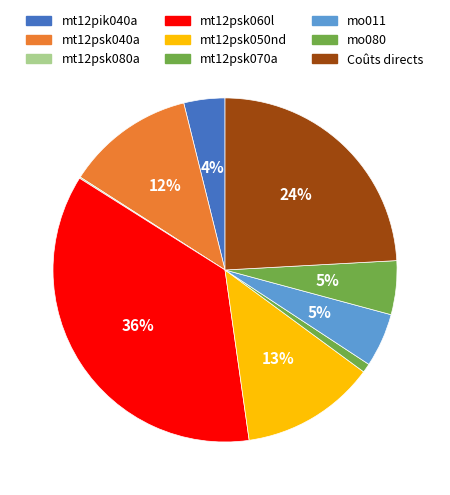

The Coûts directs slice represents 14% of the pie. True or false?

False